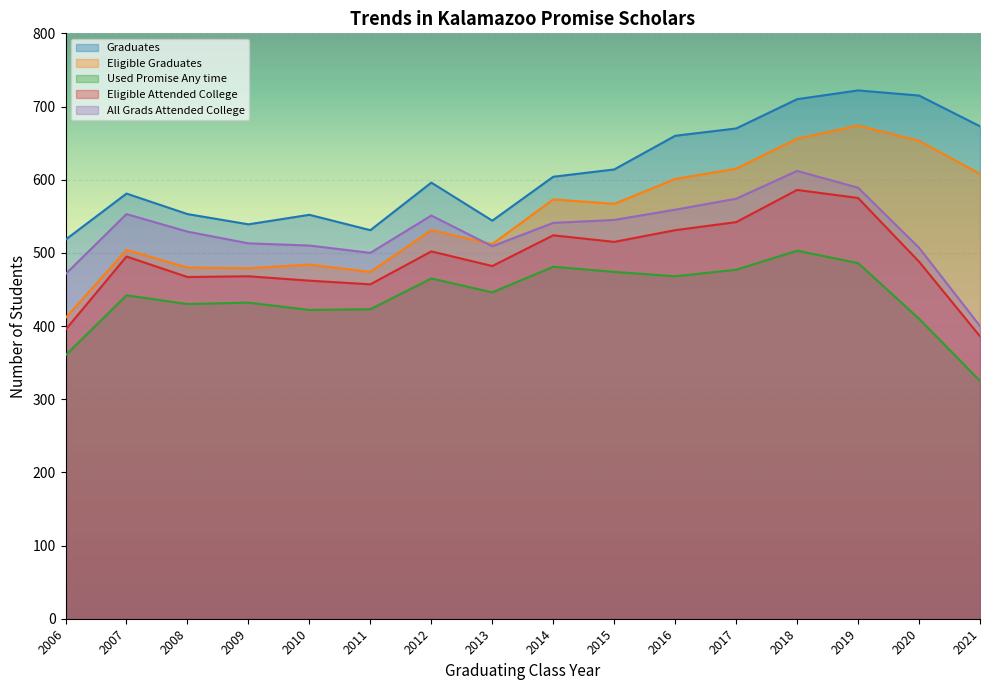

True or false: All Grads Attended College and Used Promise Any time cross at least once.

False